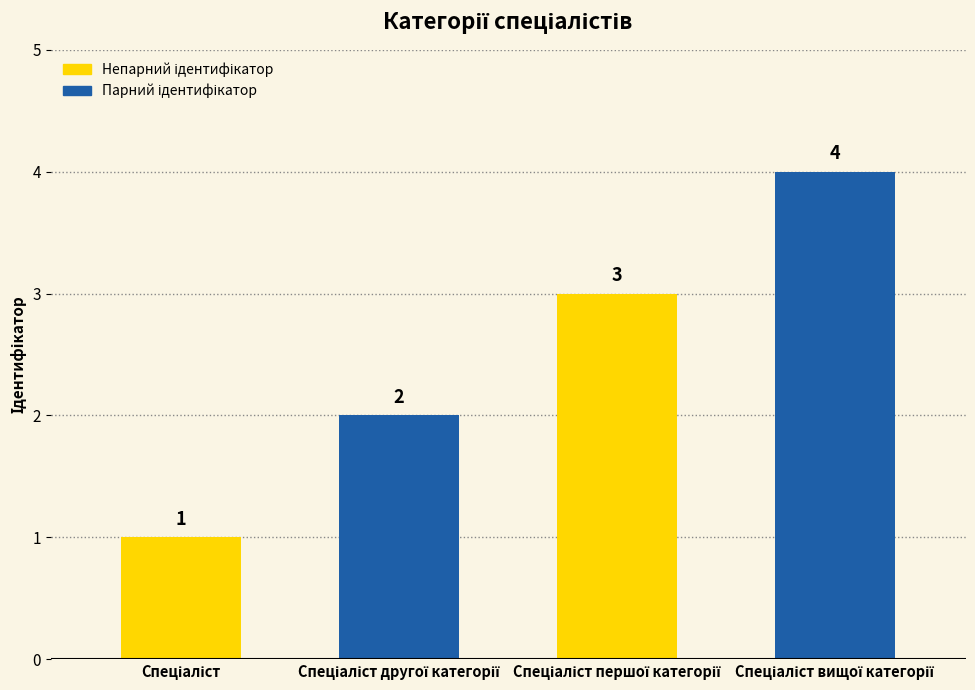

Reading right to left, transcribe all the data shown in this chart.

4	3	2	1